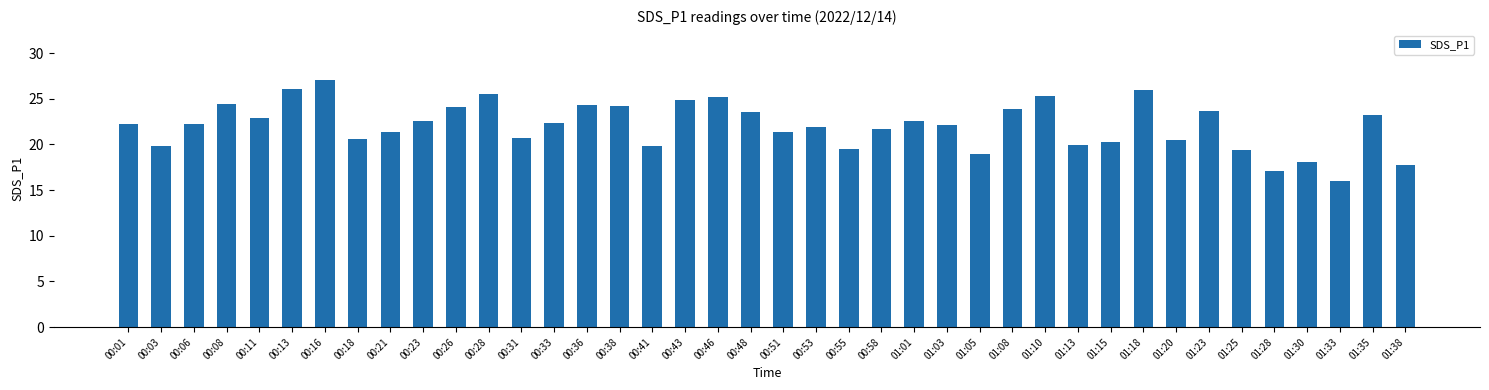

Which has a higher value, 01:18 or 01:20?

01:18